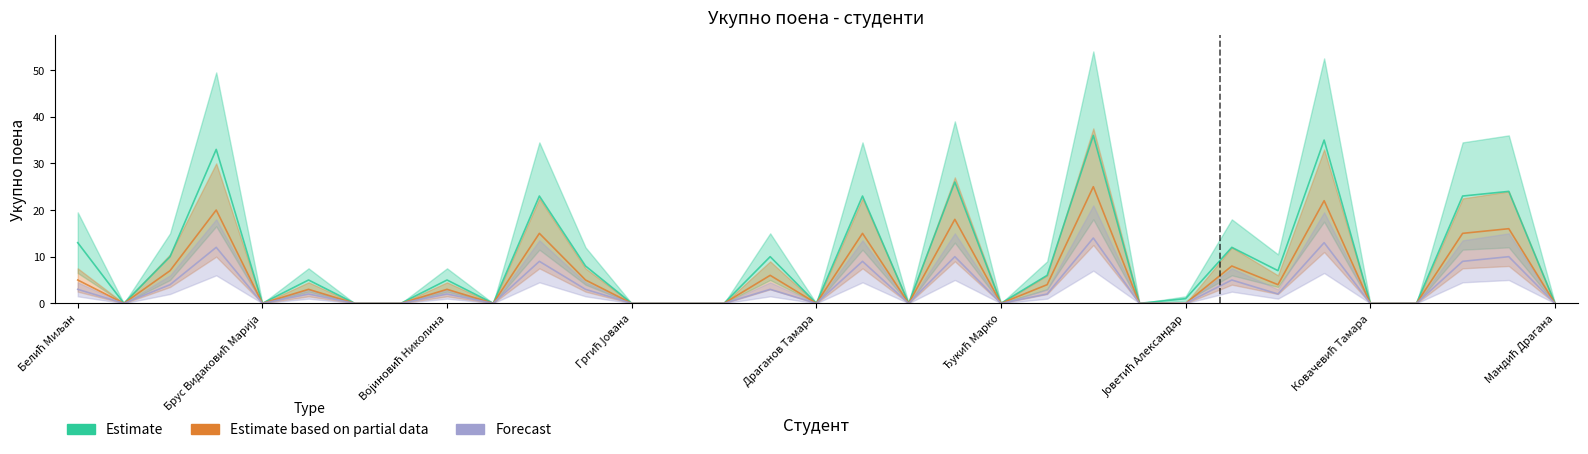

What are all the series names shown in the legend?

Estimate, Estimate based on partial data, Forecast